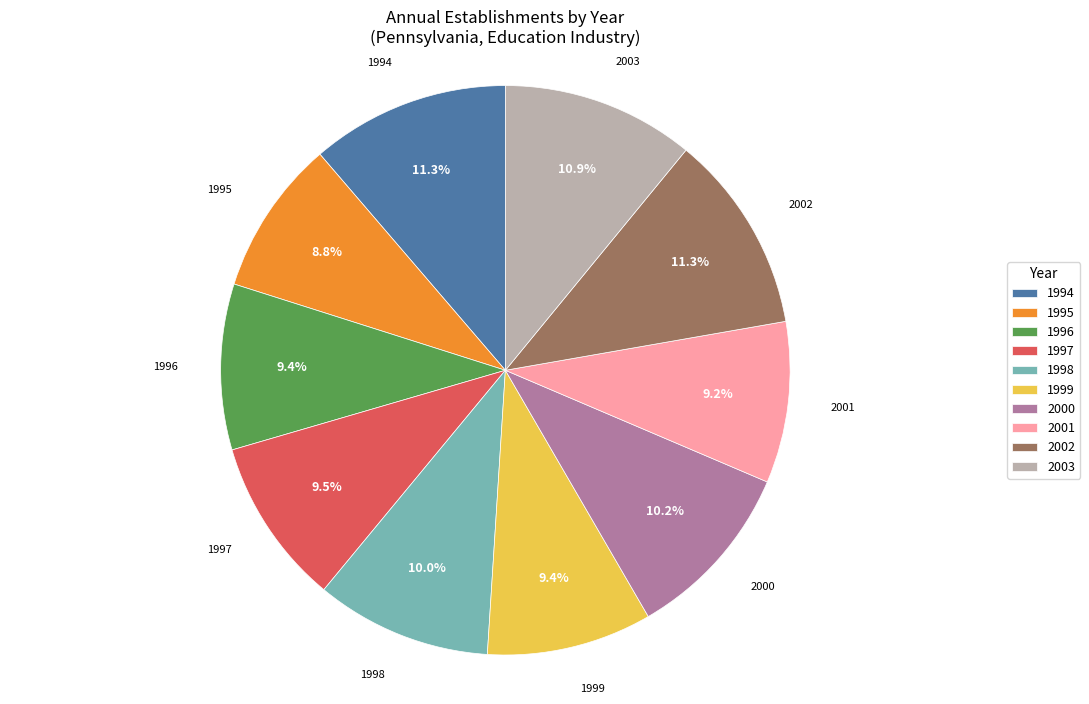

How many slices are in this pie chart?

10